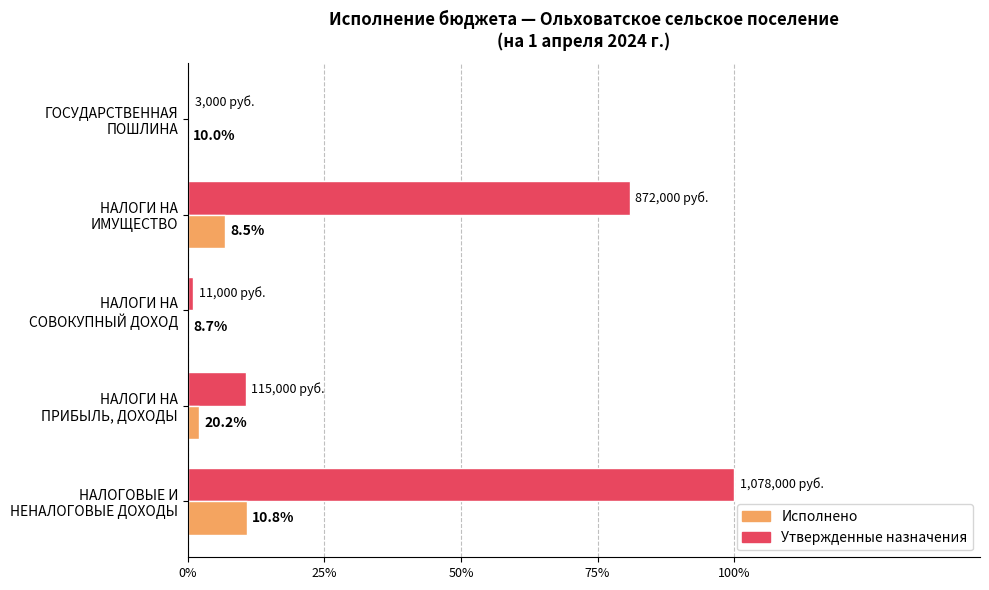

What are all the series names shown in the legend?

Исполнено, Утвержденные назначения